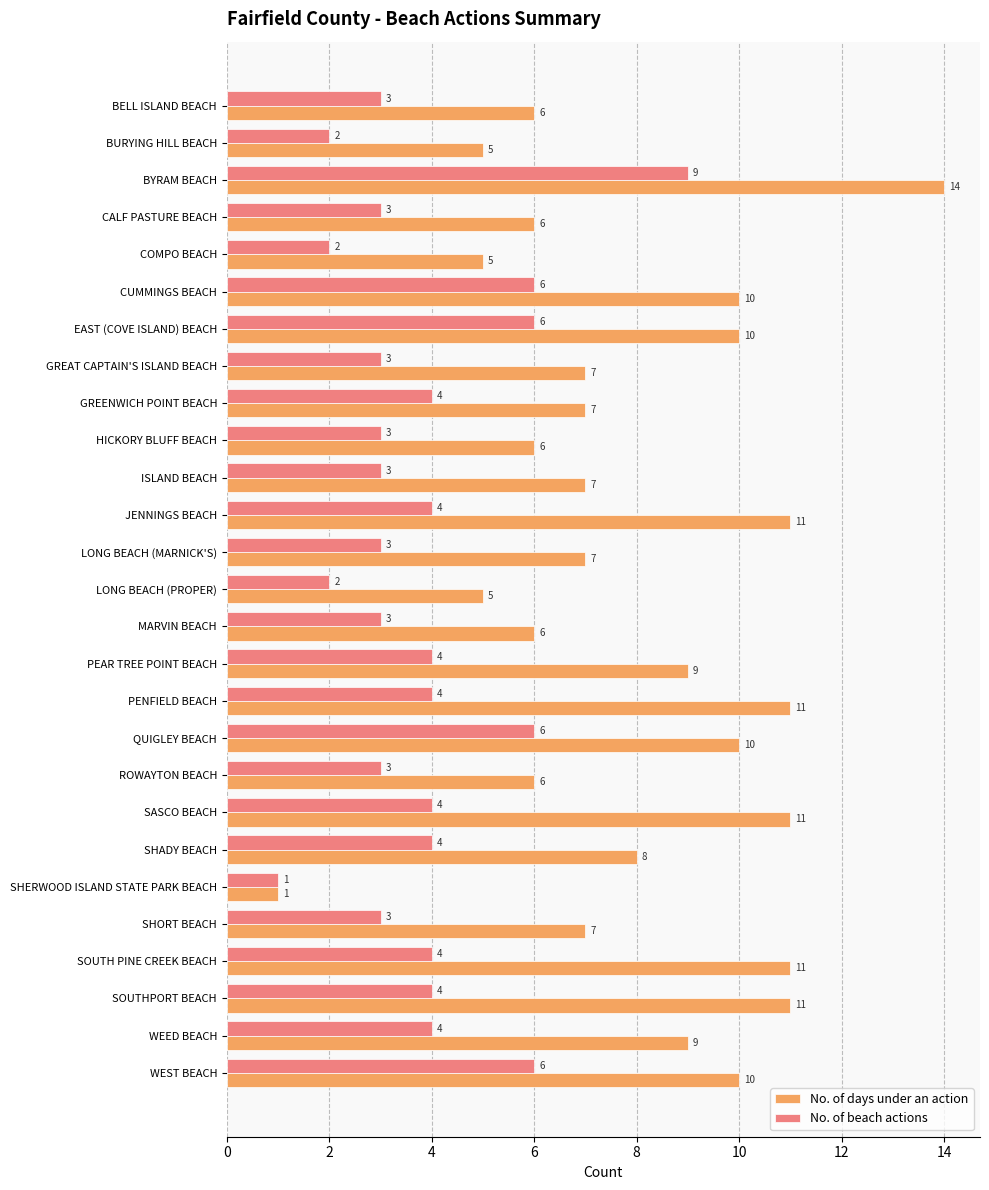

How many categories are shown in the chart?

27